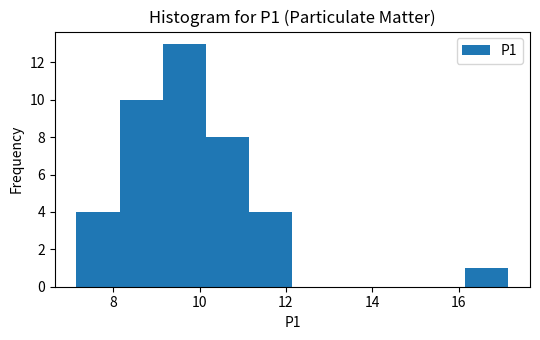

How tall is the bar that spans 9.15 to 10.15 on the x-axis? Neither the bar edges nor the heights are printed on the chart, so give them approximately, as read against the axes.

13